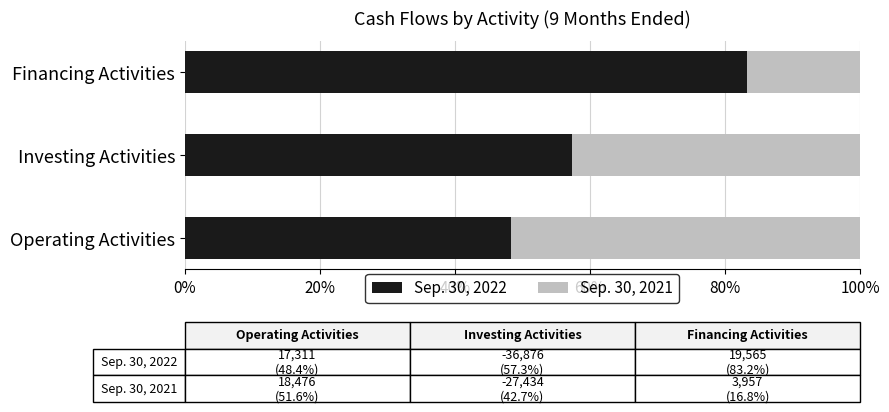

What are all the series names shown in the legend?

Sep. 30, 2022, Sep. 30, 2021